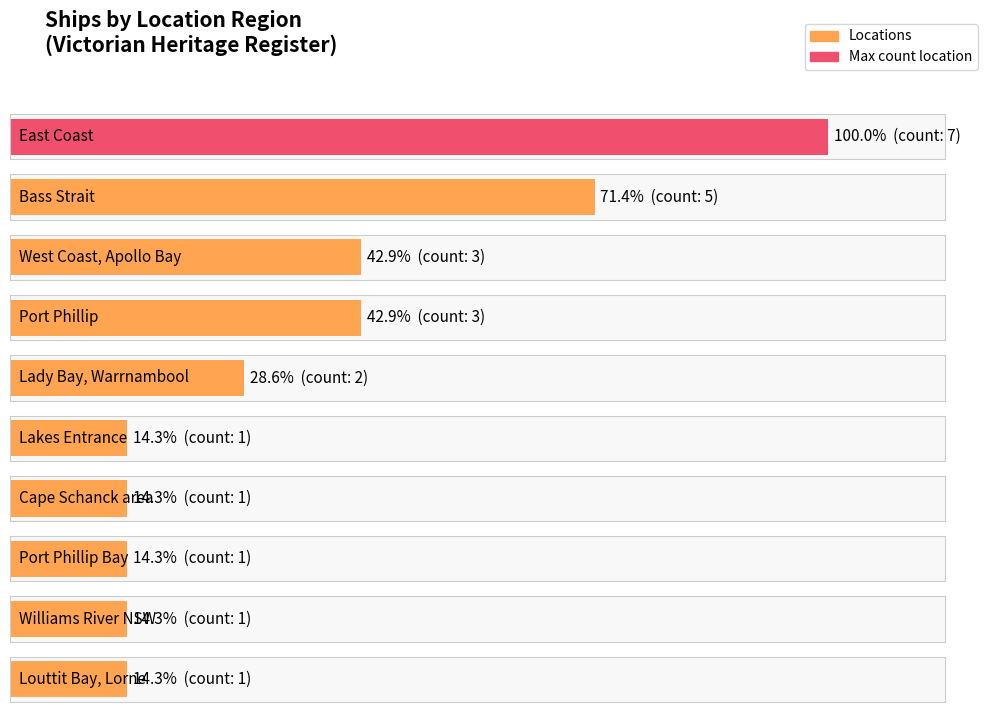

Count the number of data series in this chart.

1